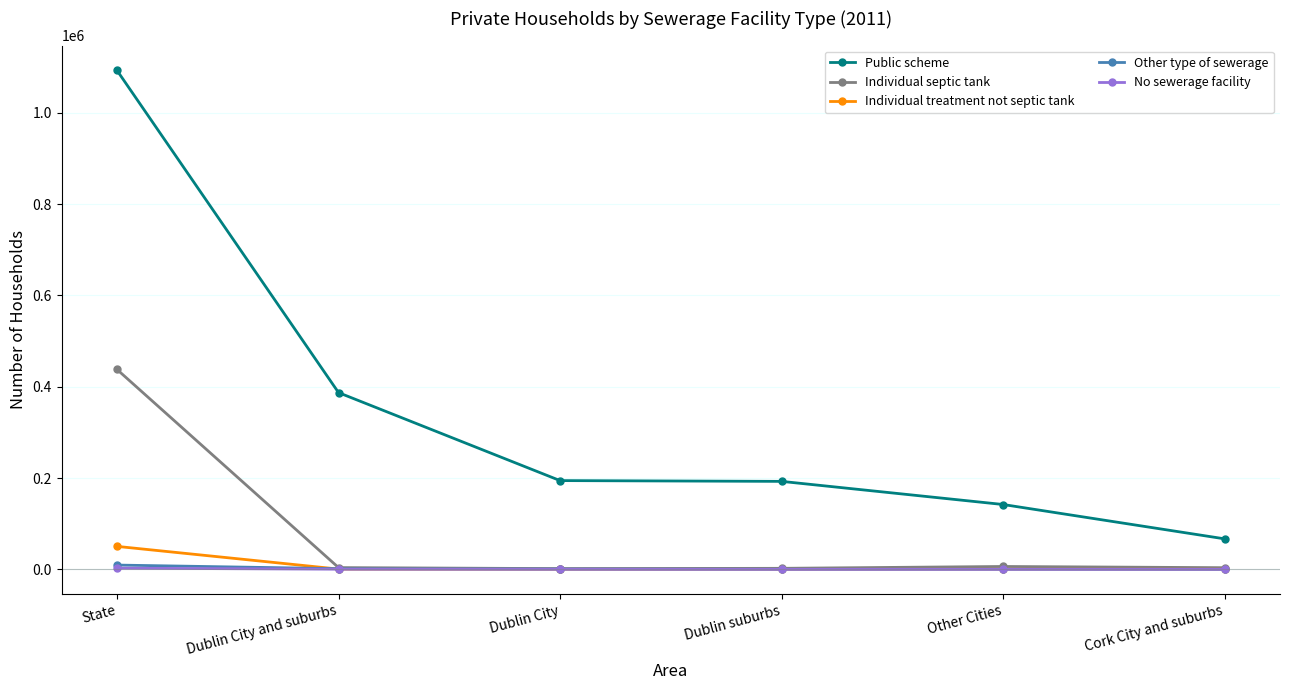

At which label does No sewerage facility first exceed 252?

State